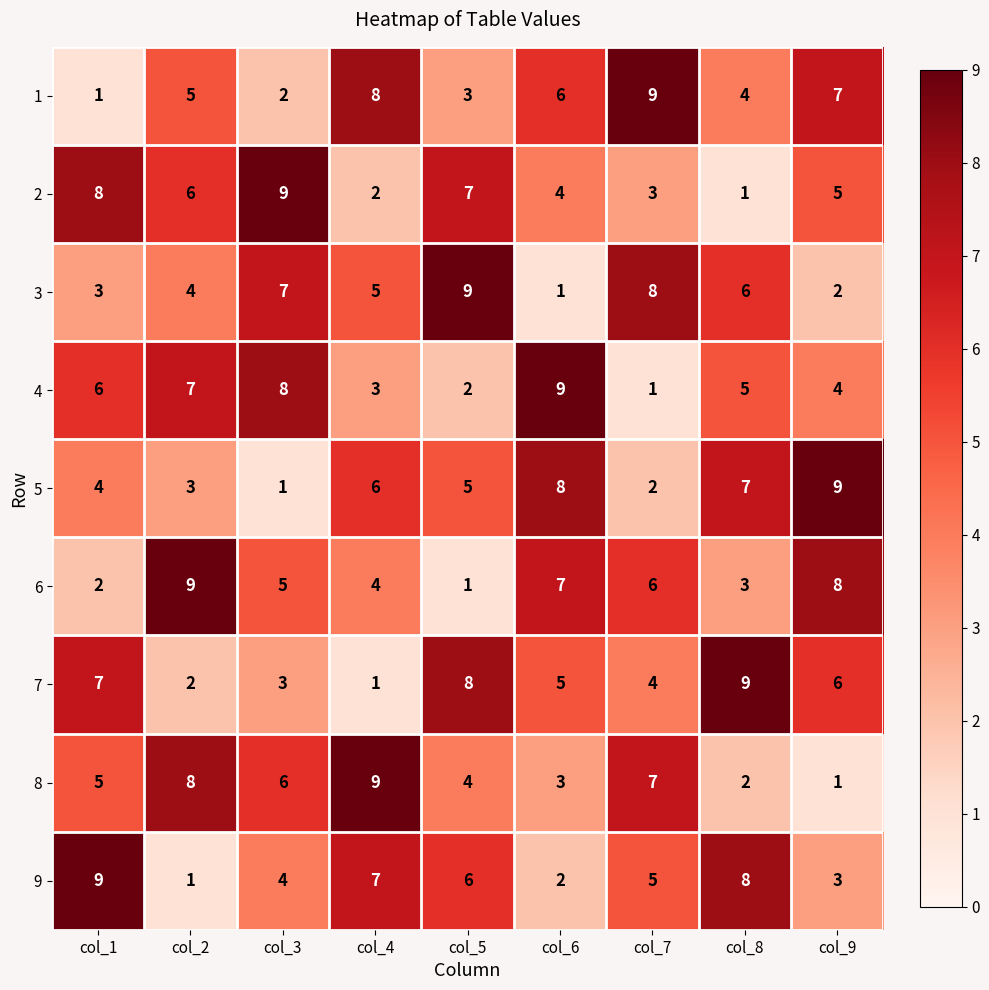

What is the approximate value of 6 at col_9?

8